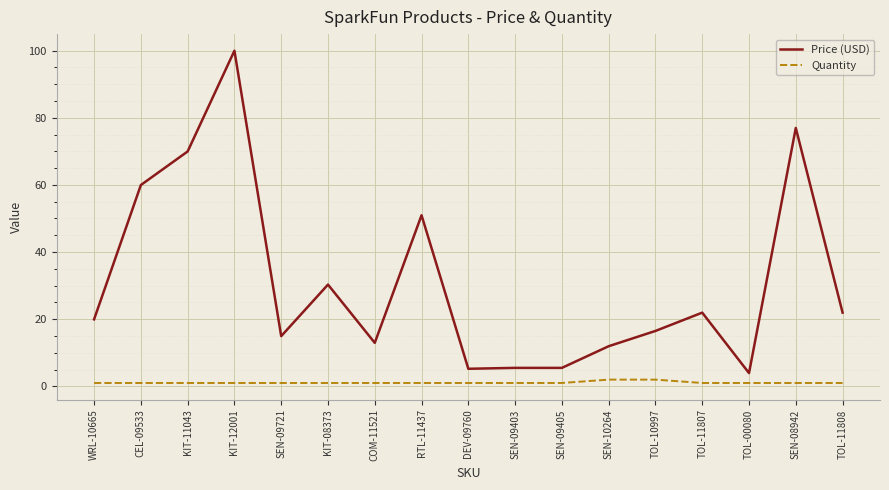

The Quantity series shows 1.0 at SEN-09721. True or false?

True